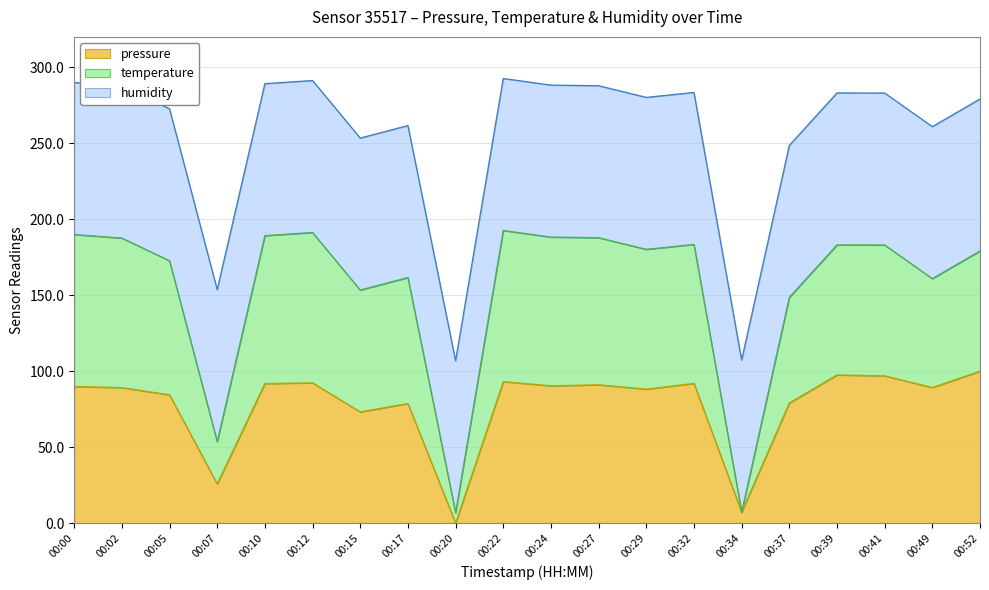

Between 00:17 and 00:20, which series saw the biggest shift?

temperature